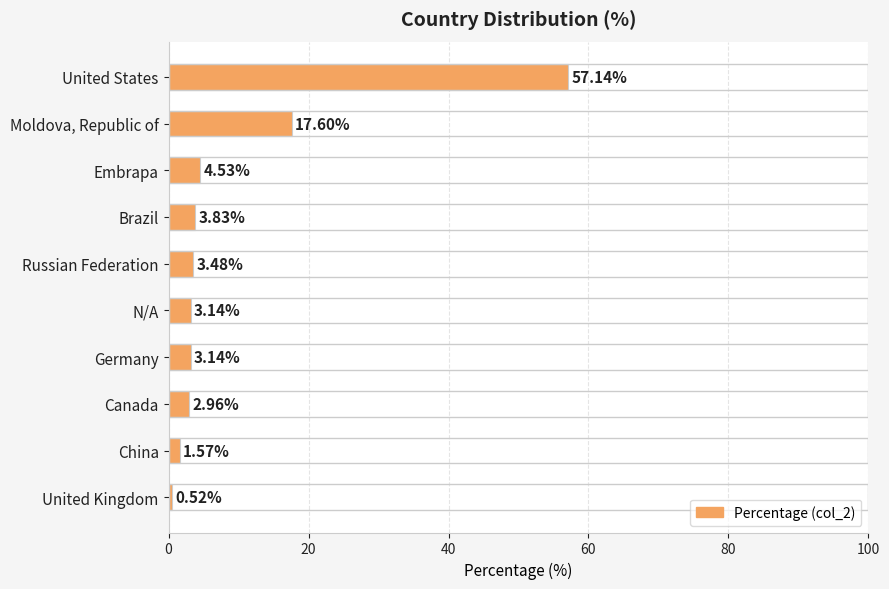

How many data points are less than 3?

3